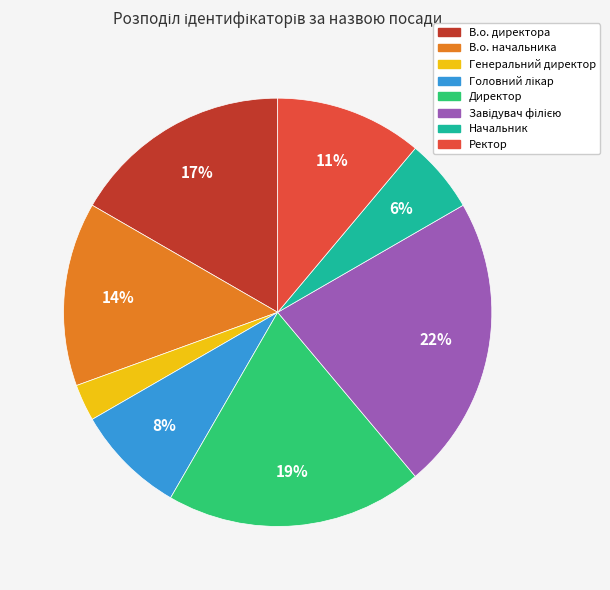

Is there a majority slice in this chart?

No